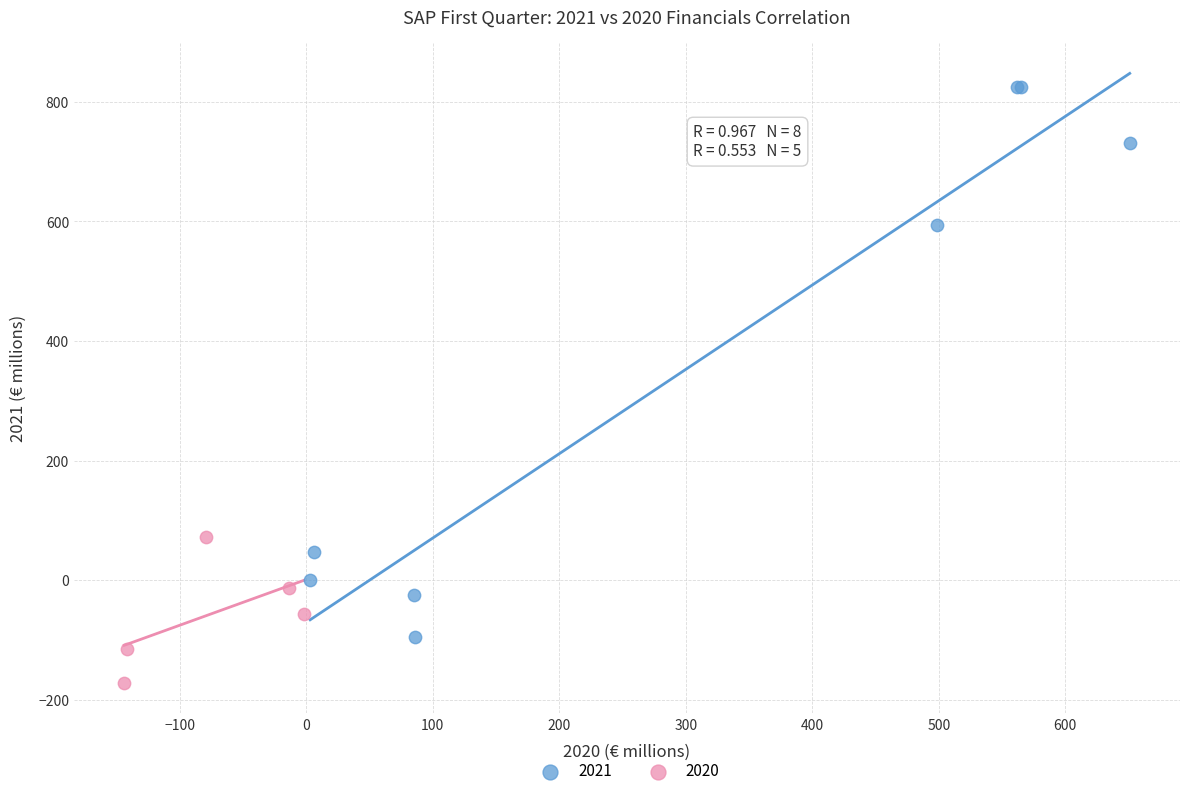

Which series has the largest Y range (max minus min)?

2021